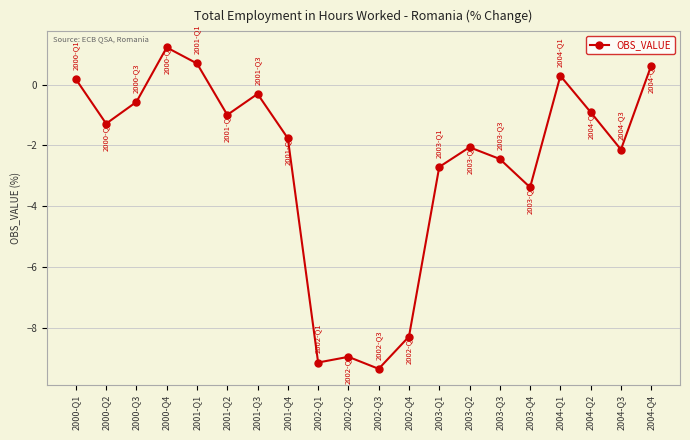

What is the maximum value shown in the chart?

1.2